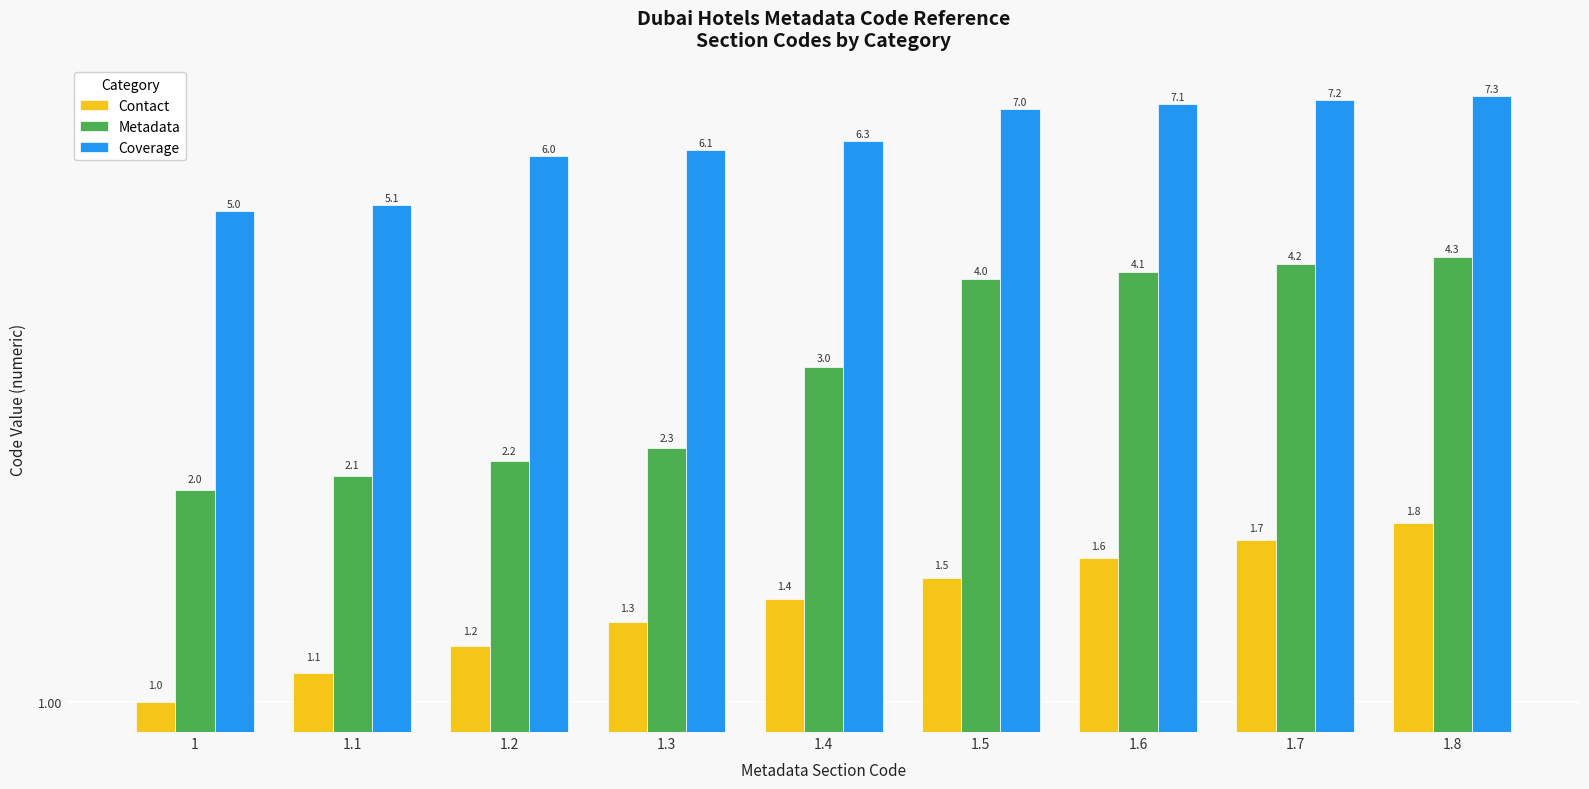

True or false: Metadata has a value of 4.2 at 1.7.

True